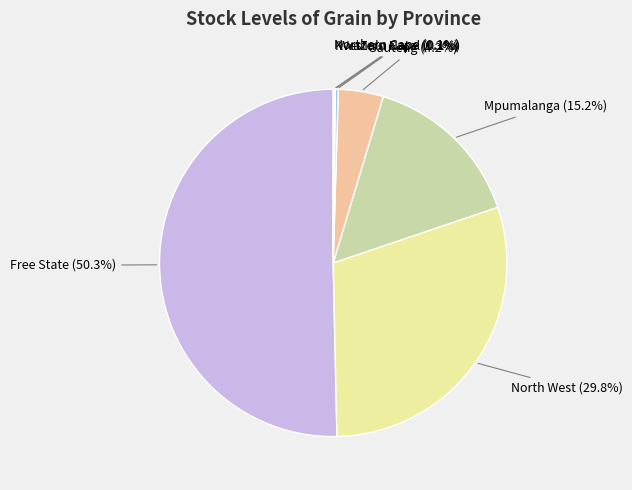

What percentage is the Gauteng slice, to the nearest percent?

4%